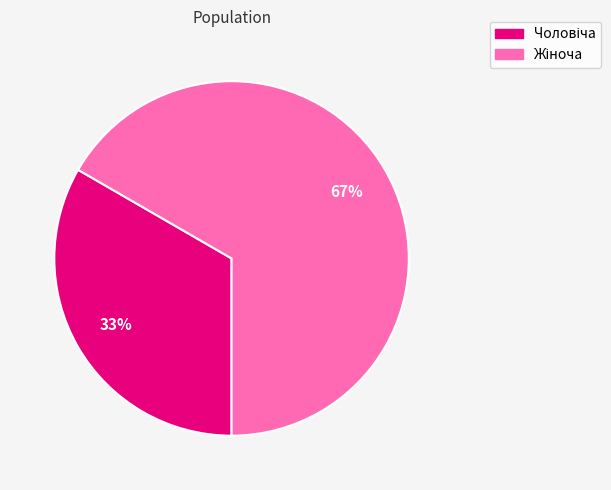

Count the number of slices in the pie.

2